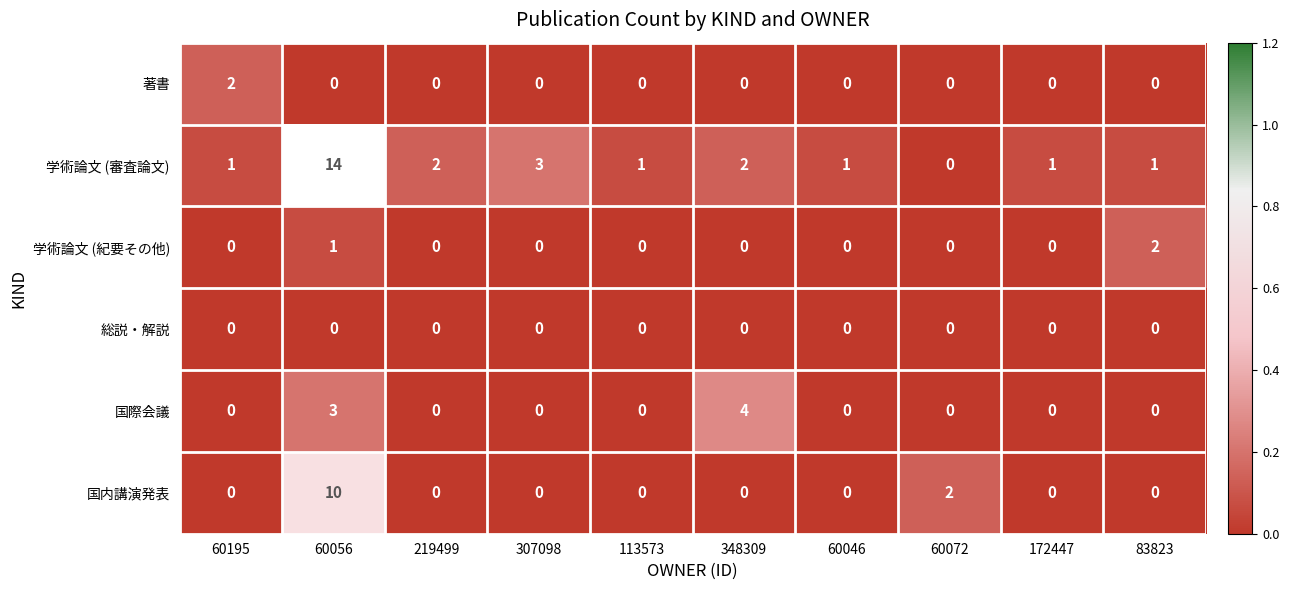

Which series changed the most between 60195 and 60046?

著書